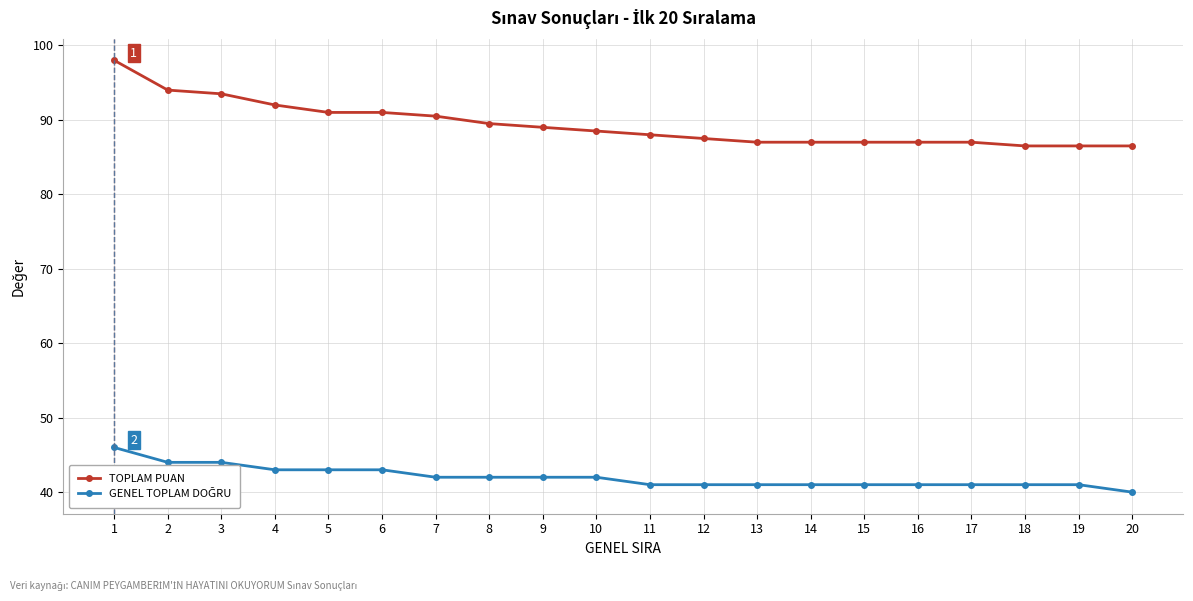

What is the sum of all TOPLAM PUAN values?

1787.0